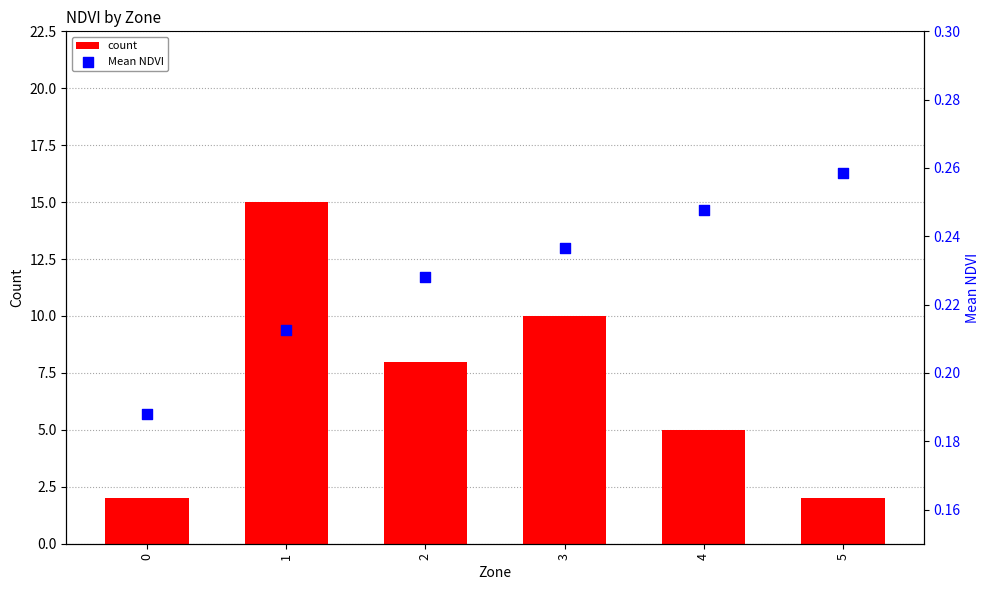

Is the value of Mean NDVI at 4 greater than the value of count at 2?

No